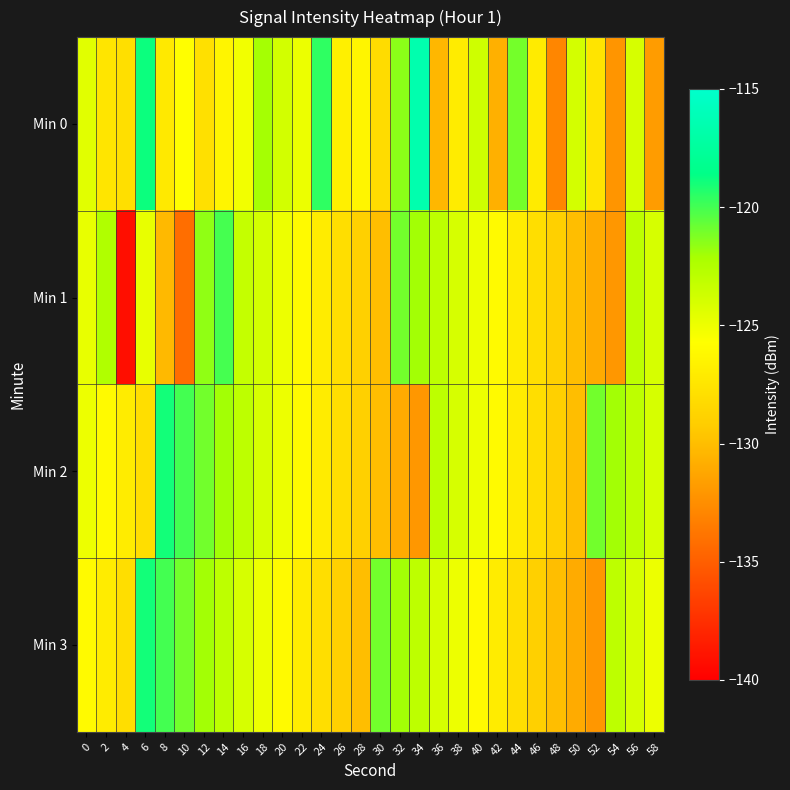

Which series changed the most between 28 and 48?

Min 0